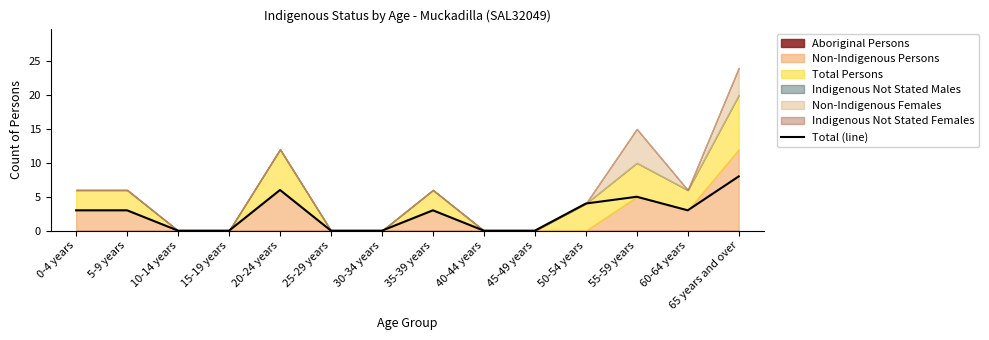

What is the sum of all values?

35